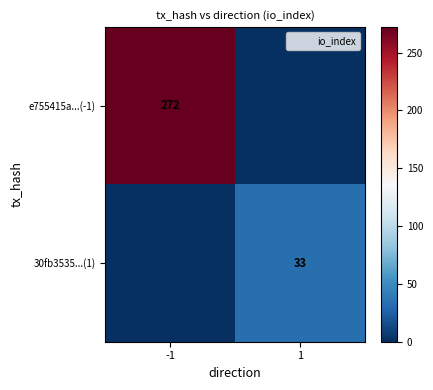

Is the value of 30fb3535...(1) at 1 greater than the value of e755415a...(-1) at -1?

No